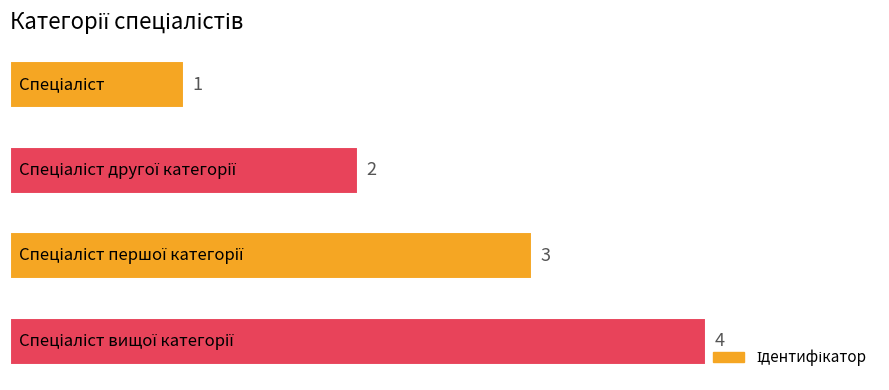

How many values are between 2 and 4?

3